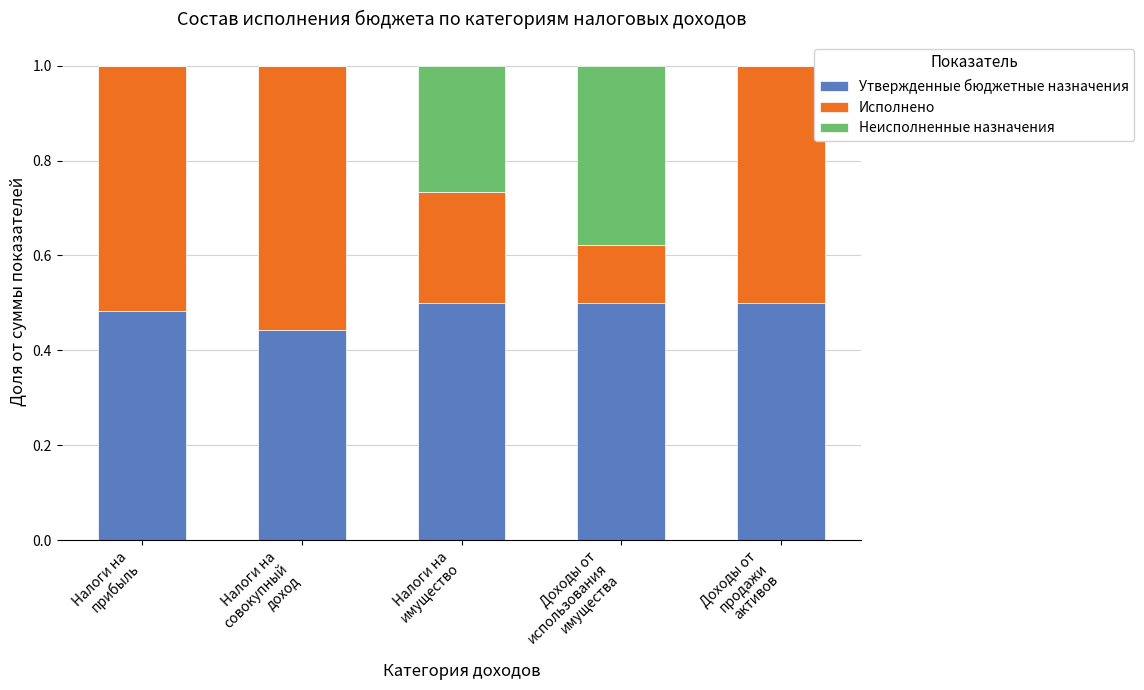

Is it true that Неисполненные назначения equals 0.0 at Налоги на
прибыль?

True